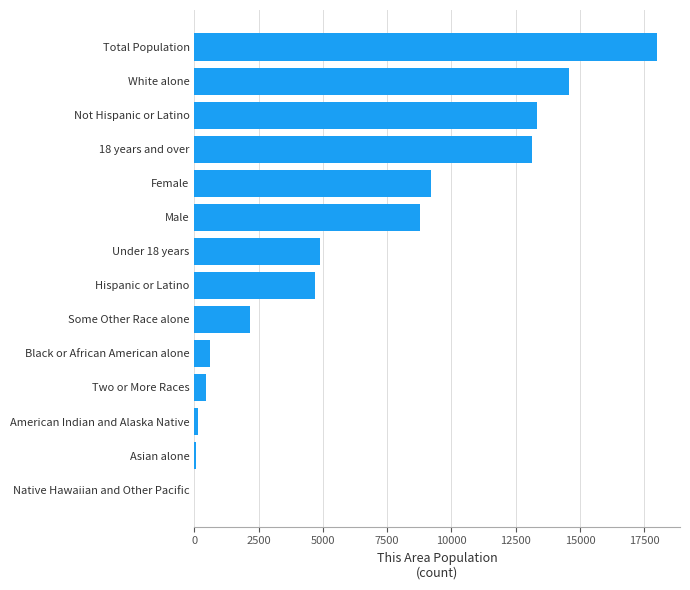

Approximately how many times larger is the value at Female compared to White alone?

0.6